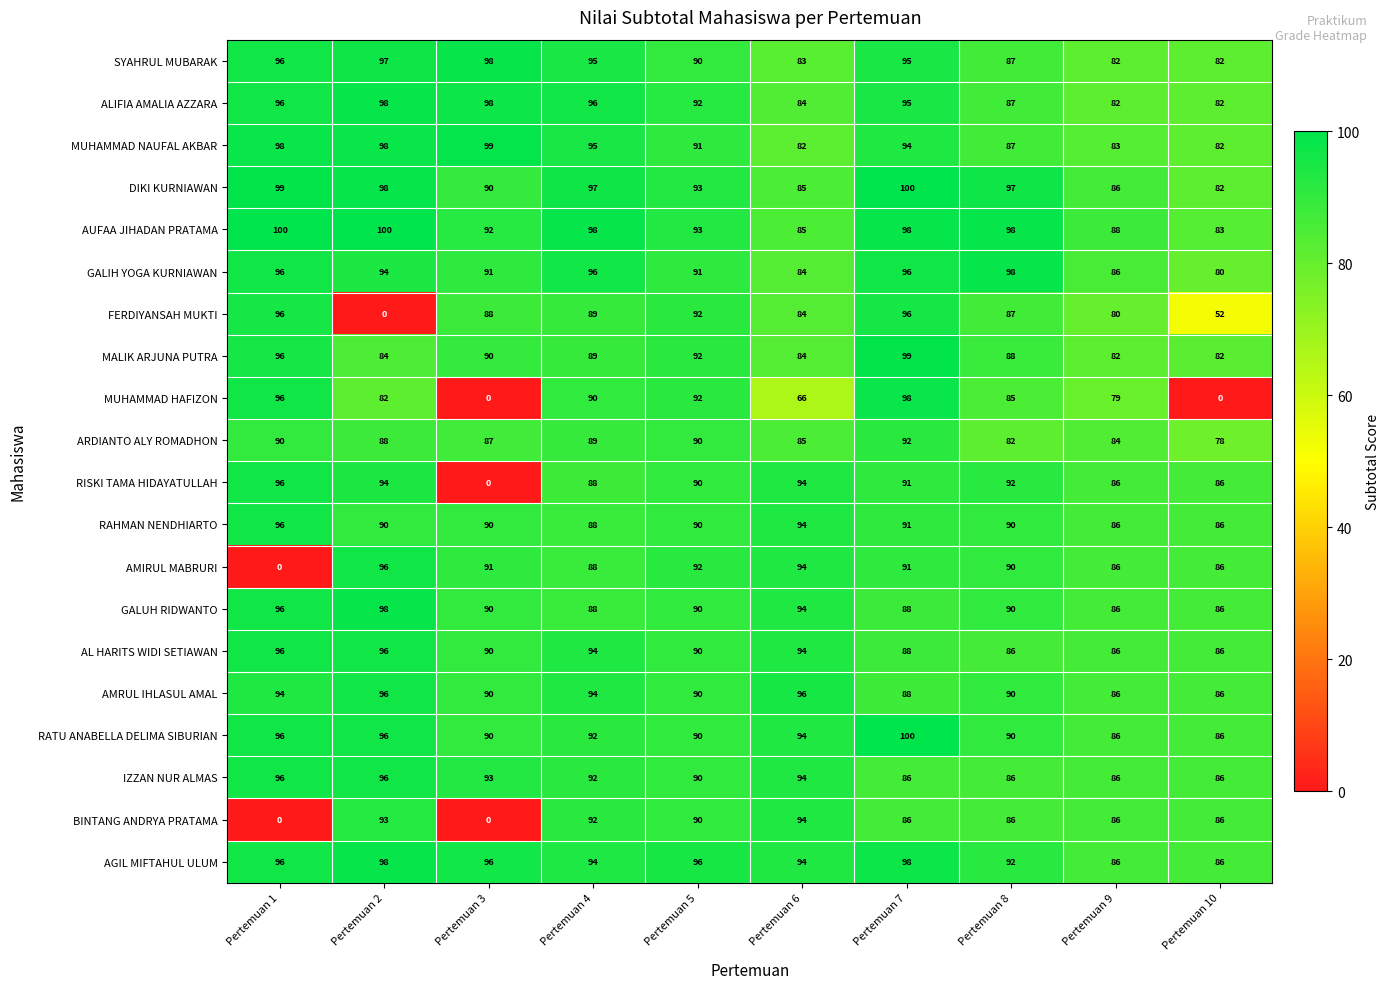

What is the difference between the second highest and second lowest values in the AMIRUL MABRURI series?

8